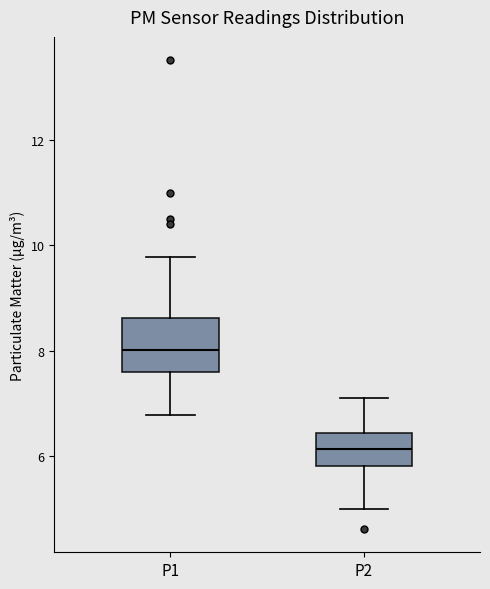

Where does the median line of the box for P1 sit on the y-axis? The values are not printed on the chart, so give them approximately, as read against the axis.

8.0